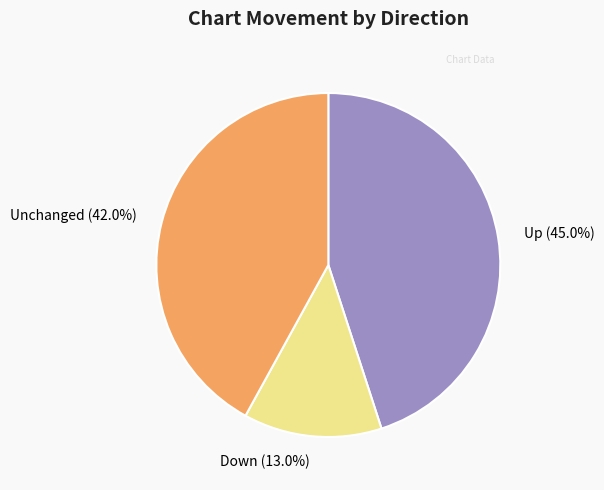

Between Up and Unchanged, which is larger?

Up